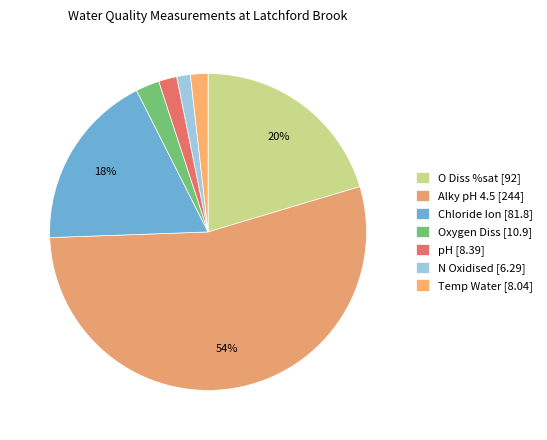

How many slices are in this pie chart?

7